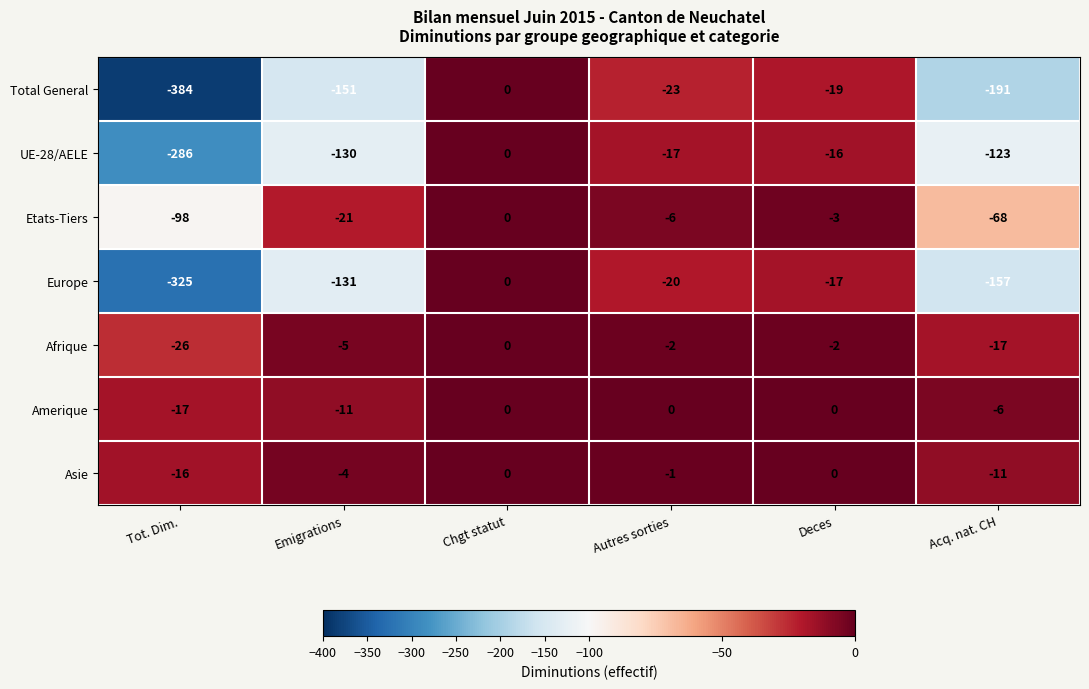

At which category is the sum across all series the highest?

Chgt statut